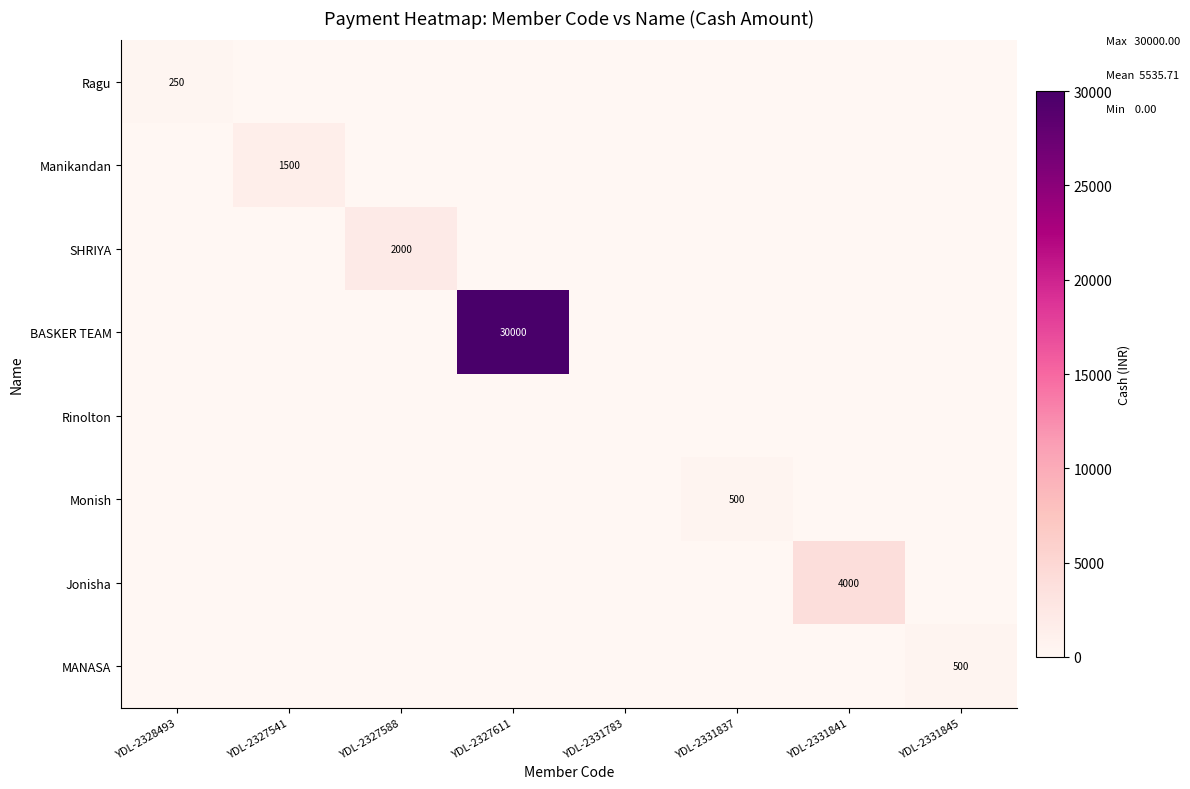

How many data points does each series have?

8